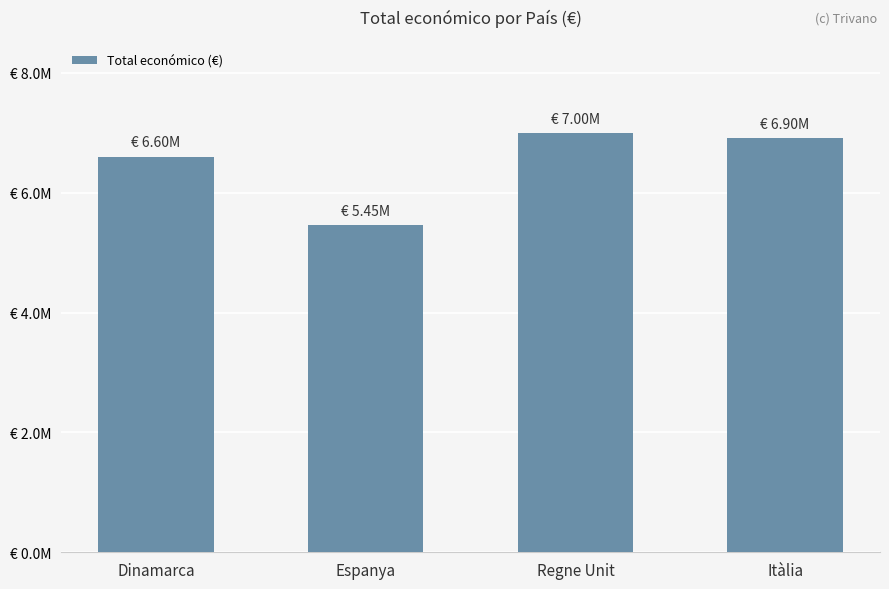

Where does the data first go above 6902879?

Regne Unit